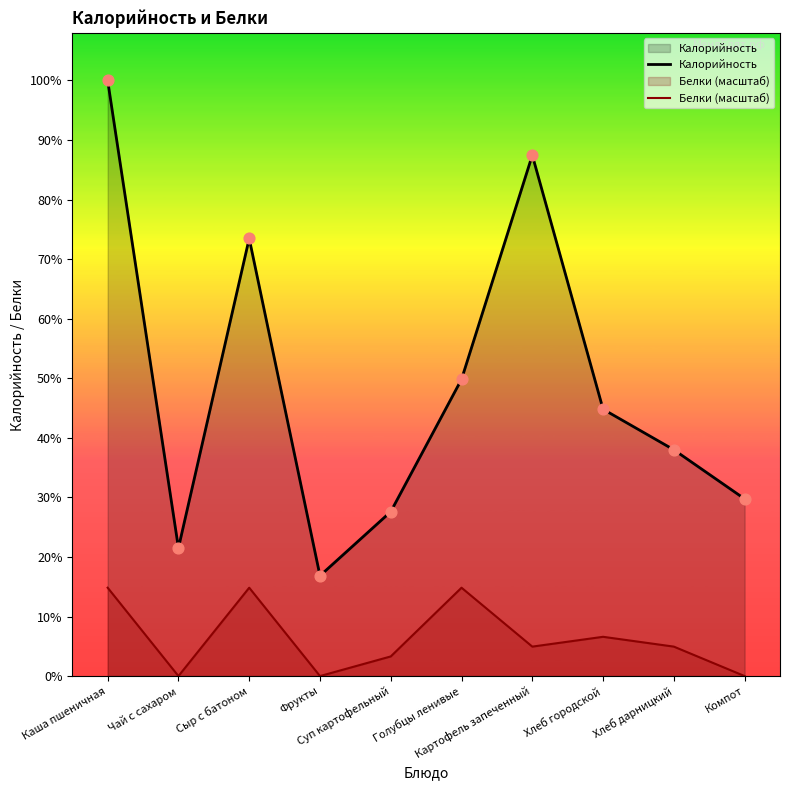

At which category is the sum across all series the highest?

Каша пшеничная